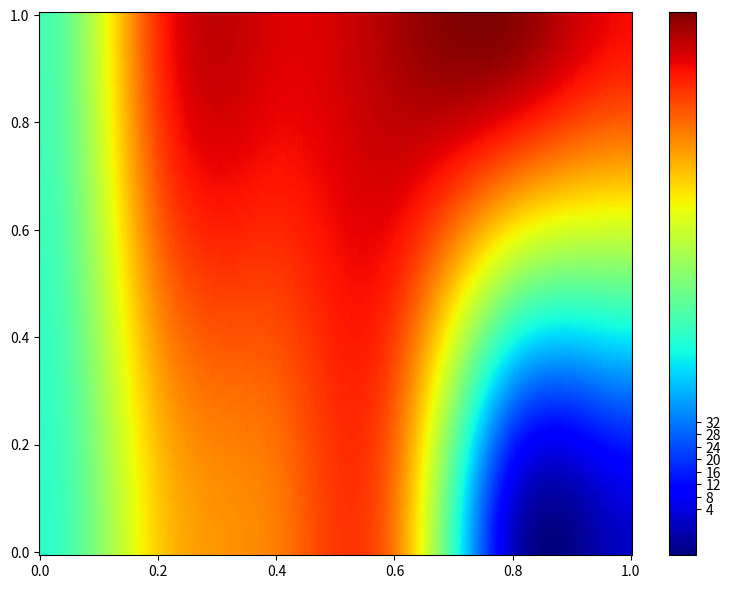

What is the difference between the 1 values at 3 and 4?

5.0